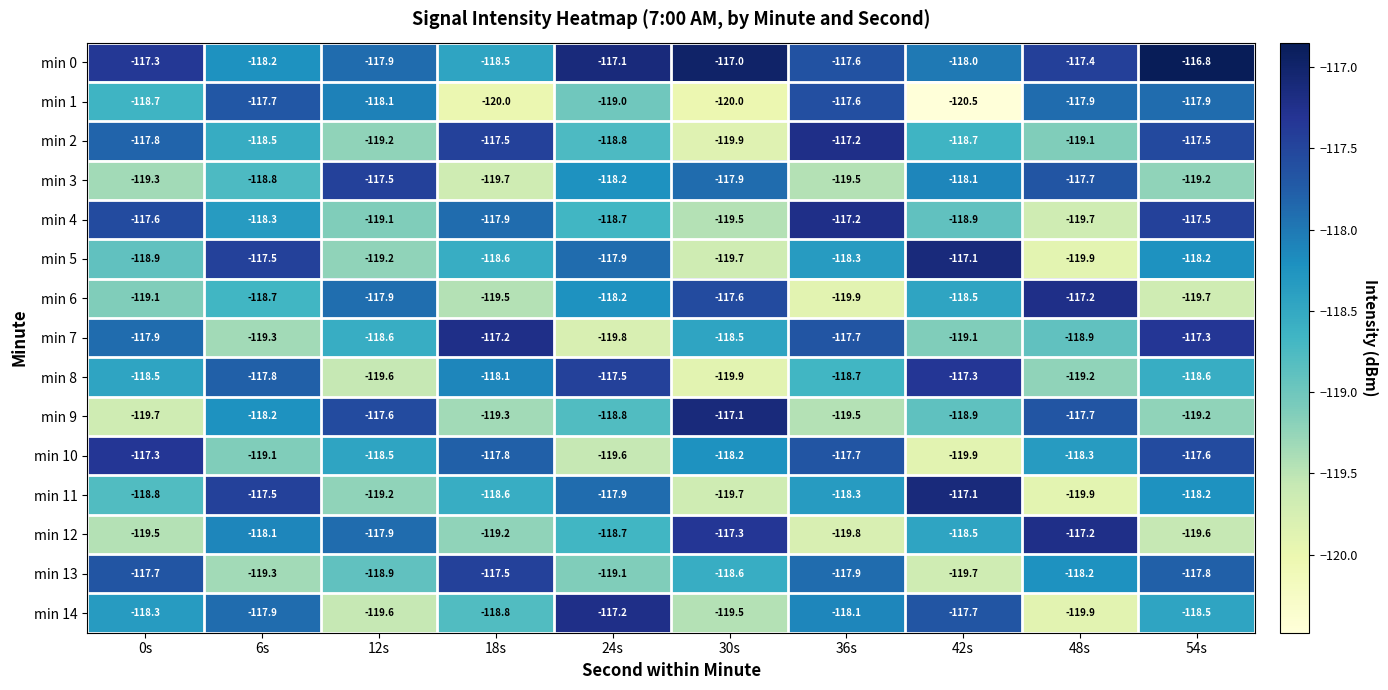

Which series has the largest total across all categories?

min 0